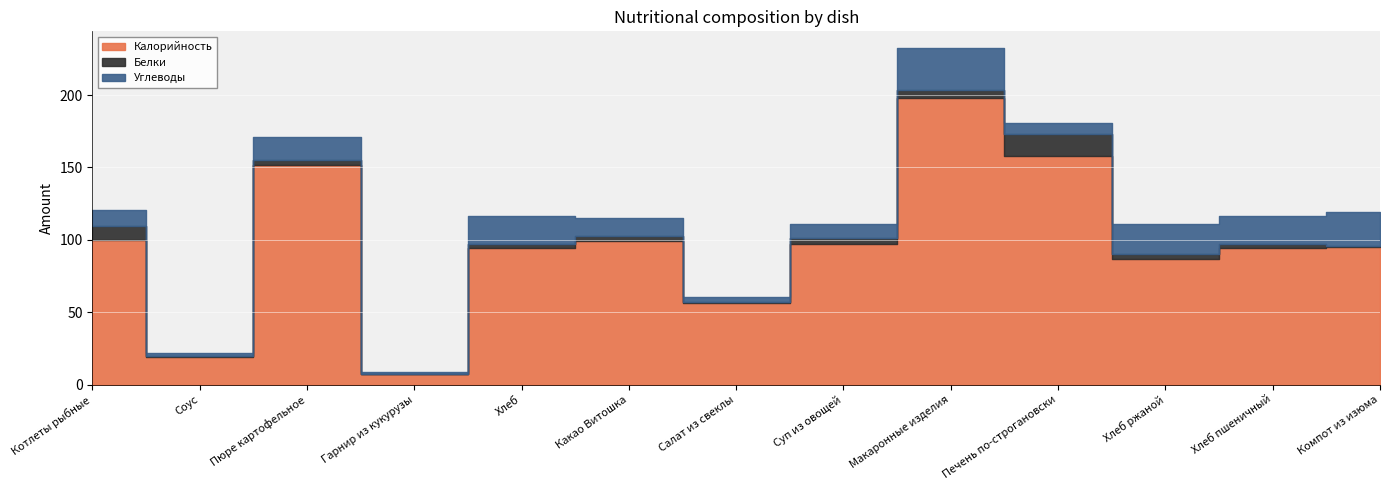

True or false: Калорийность and Белки intersect in this chart.

False